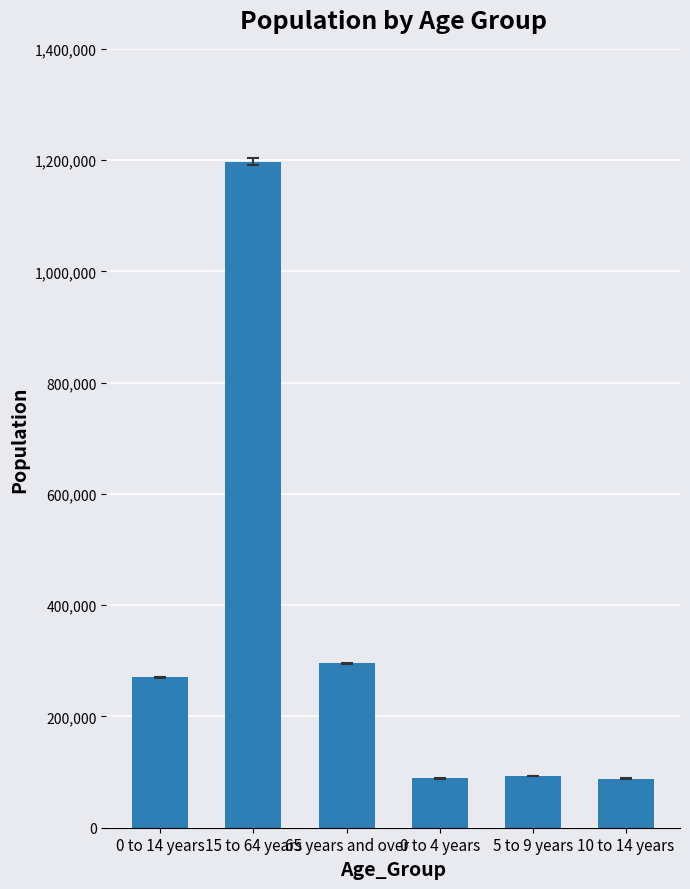

What is the maximum value shown in the chart?

1197045